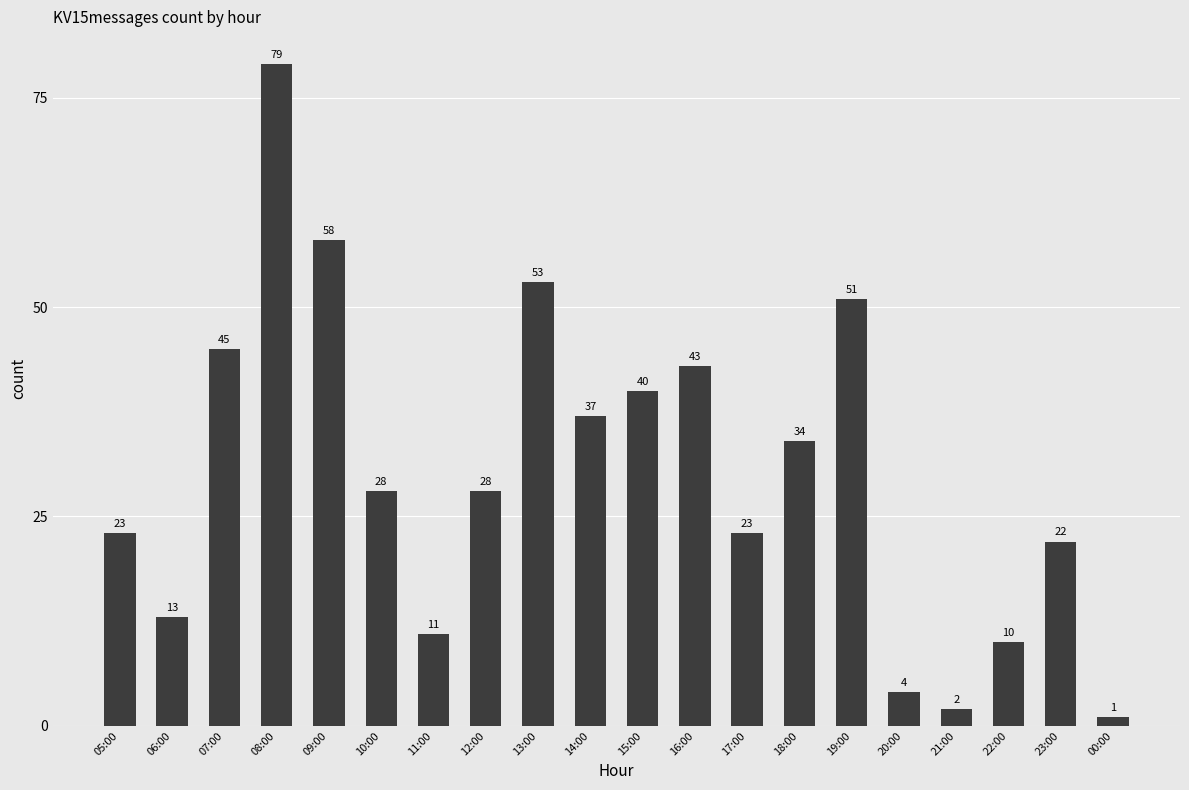

What is the change in value from 06:00 to 23:00?

+9